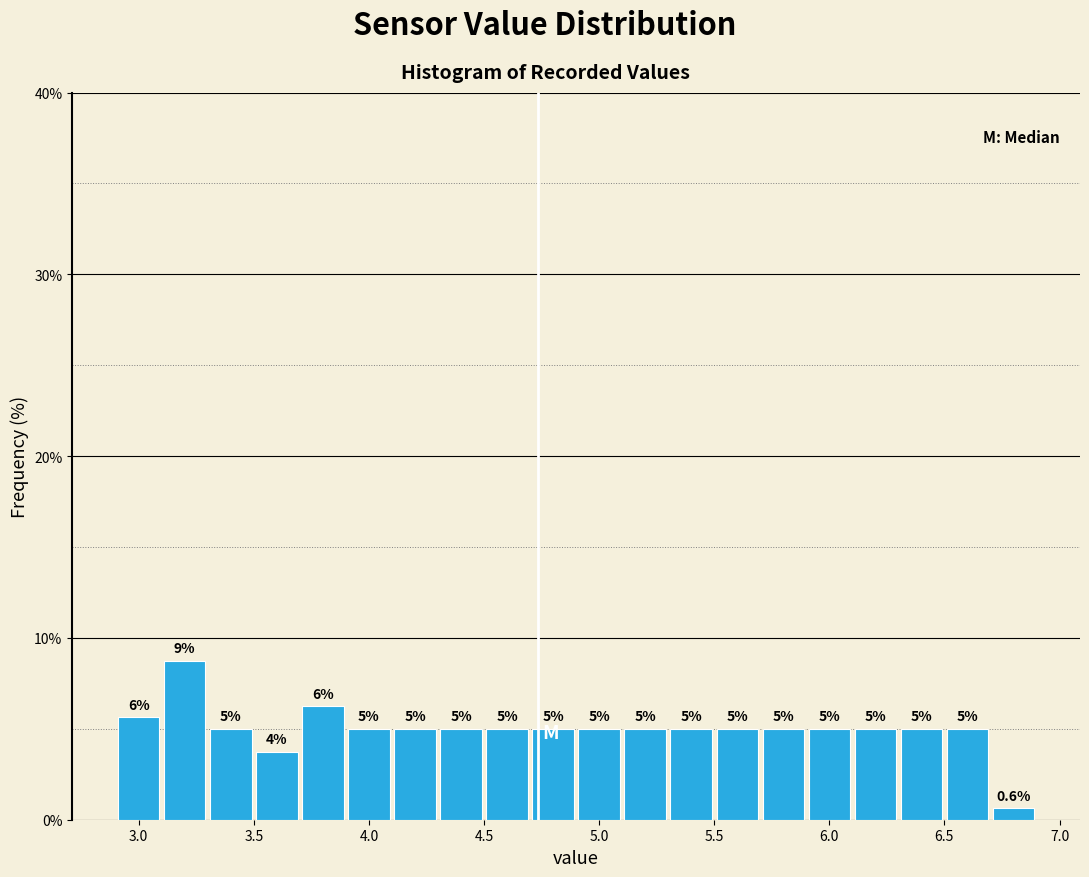

Over which range of the x-axis is the bar tallest?

3.1 to 3.3